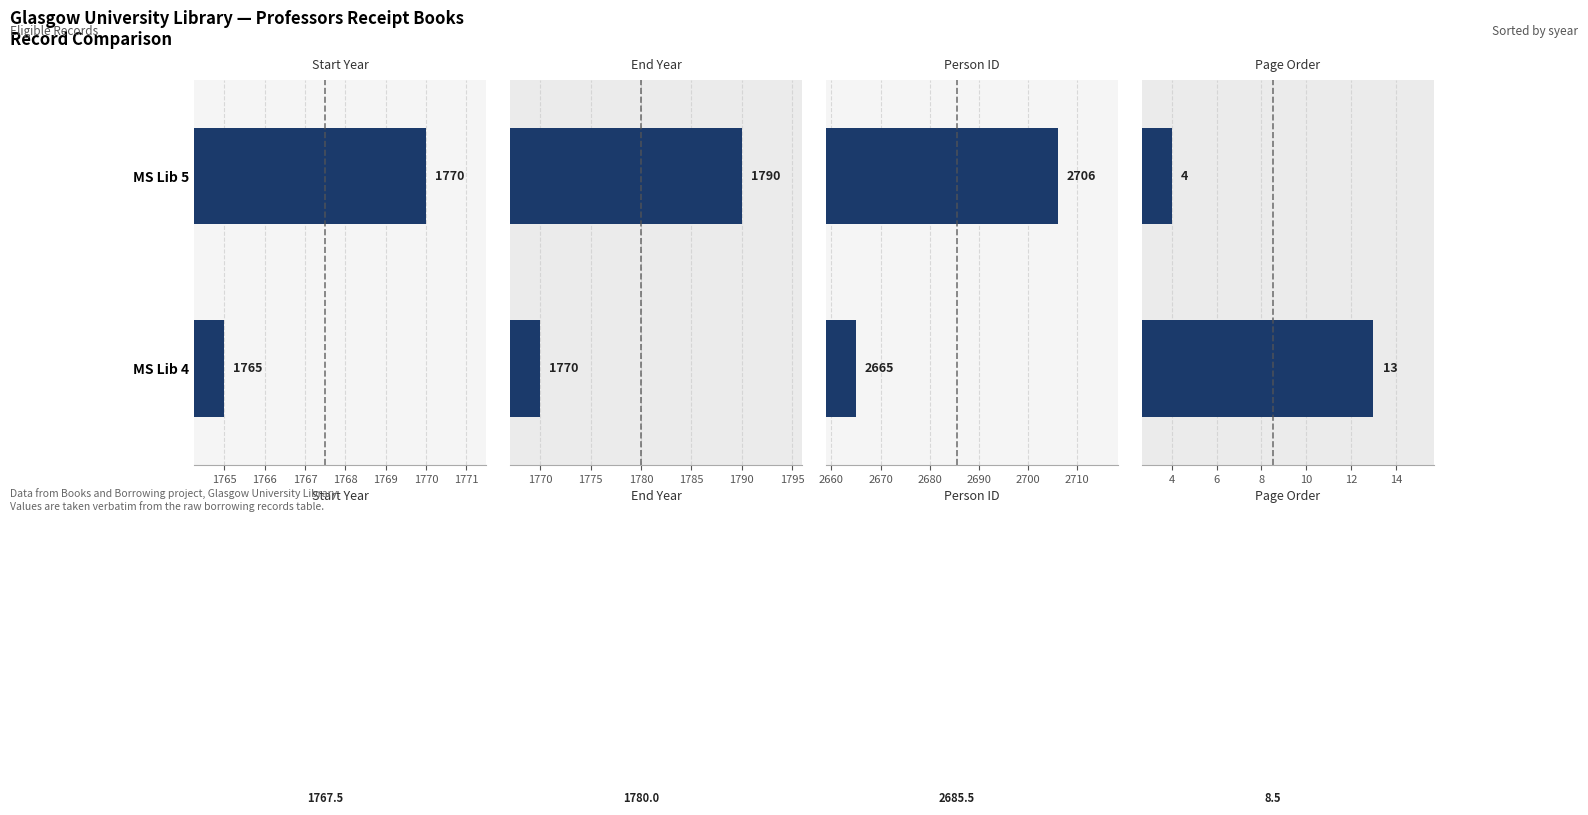

What is the sum of the Page Order values at MS Lib 4 and MS Lib 5?

17